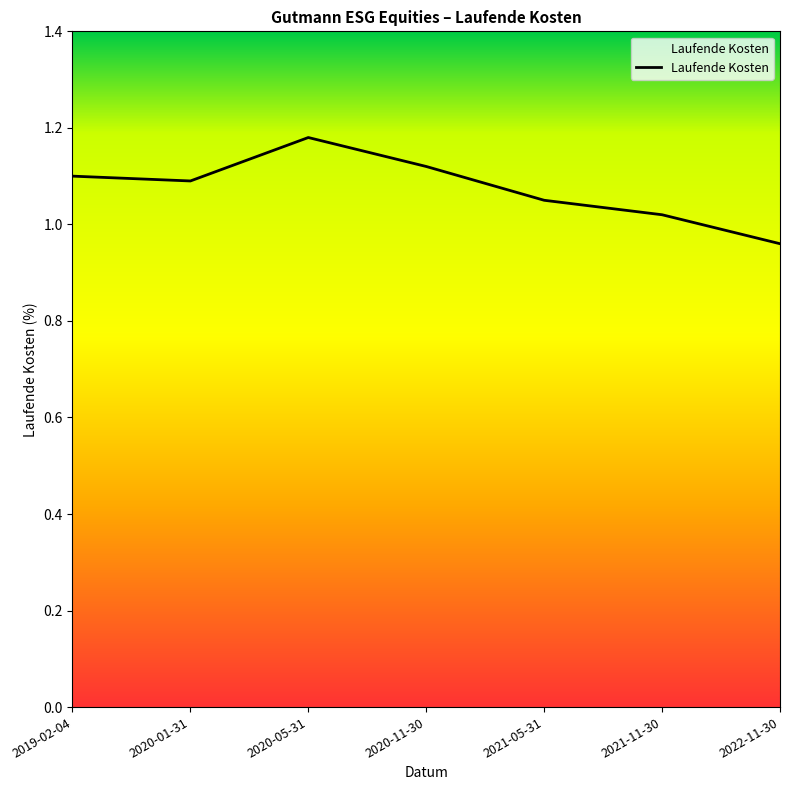

Where is the first local minimum?

2020-01-31